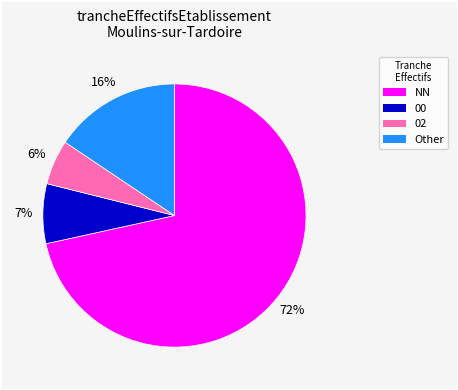

To the nearest percent, what is the average slice percentage?

25%